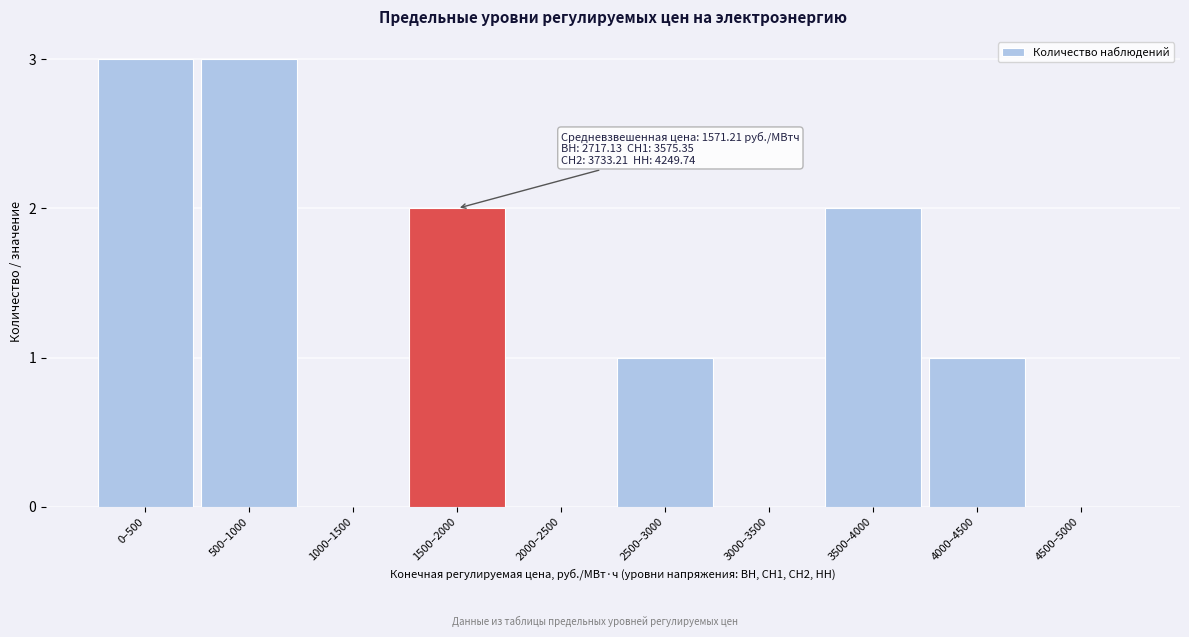

Reading right to left, what are all the values shown in this chart?

4500–5000=0	4000–4500=1	3500–4000=2	3000–3500=0	2500–3000=1	2000–2500=0	1500–2000=2	1000–1500=0	500–1000=3	0–500=3